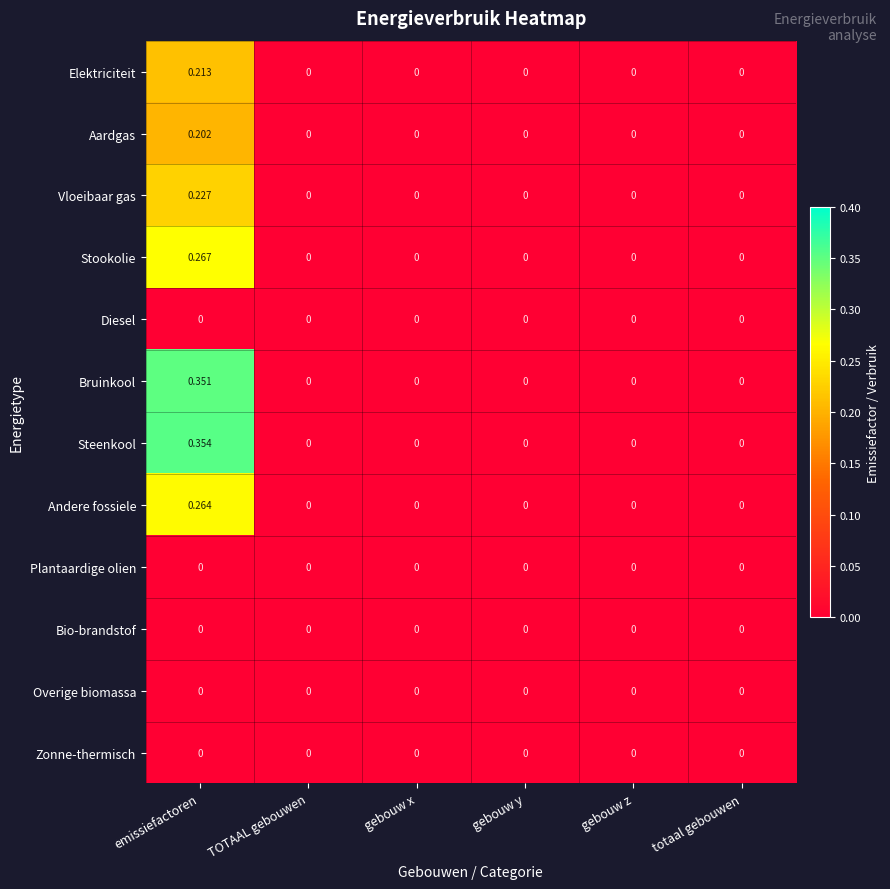

How many data points does each series have?

6